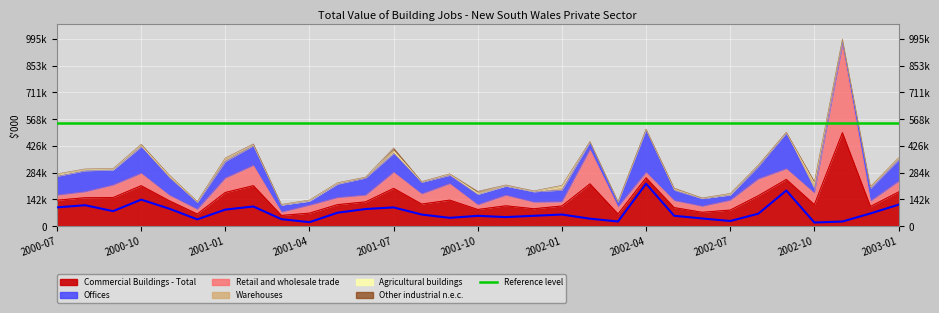

Which series has the largest total across all categories?

Commercial Buildings - Total